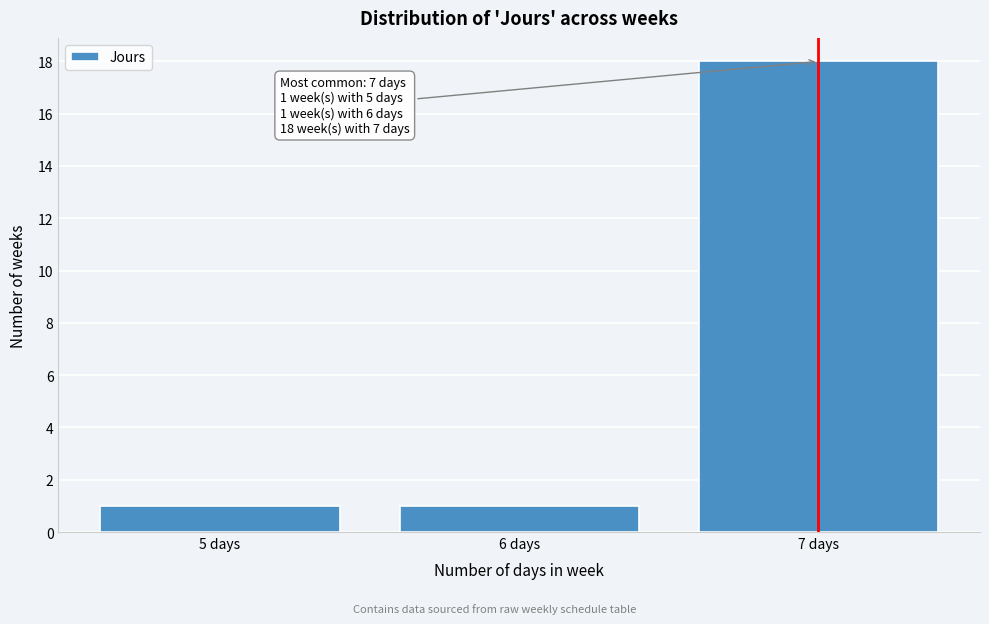

Reading left to right, list all the values displayed in this chart.

5 days=1	6 days=1	7 days=18